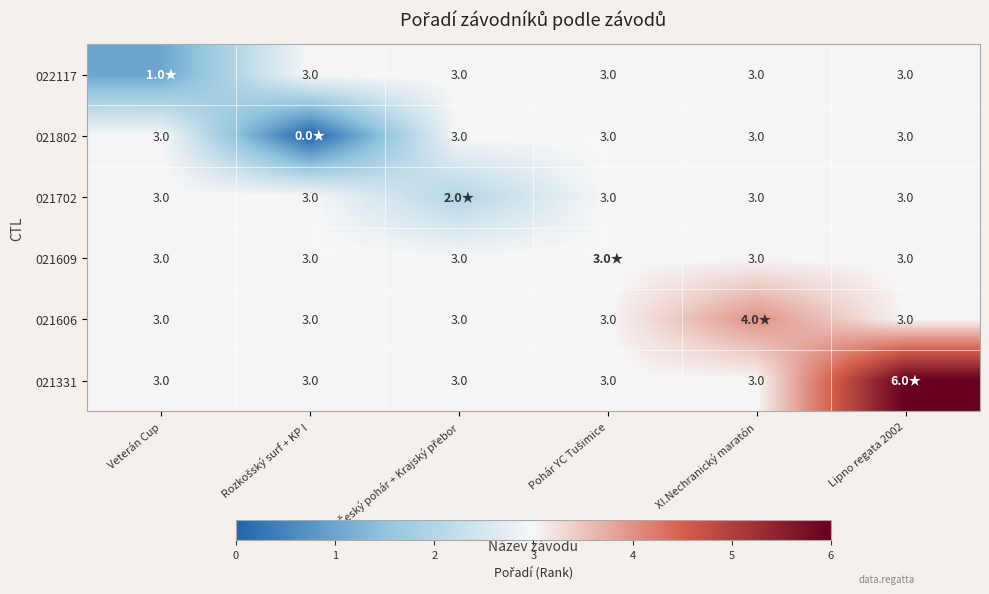

The value of 021702 at Veterán Cup is 3. True or false?

True